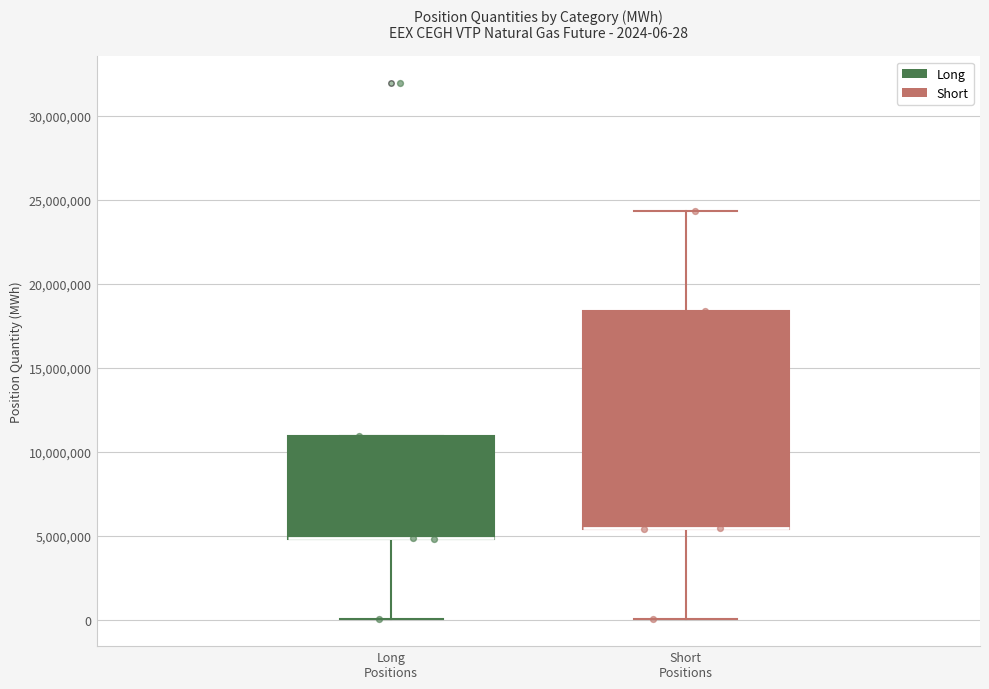

Which box is the tallest, from its lower edge to its upper edge?

Short Positions